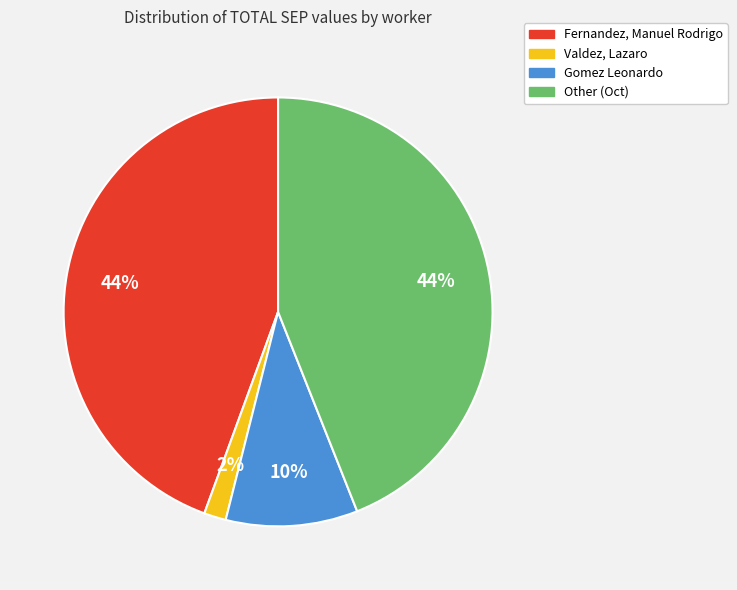

The Valdez, Lazaro slice represents 2% of the pie. True or false?

True